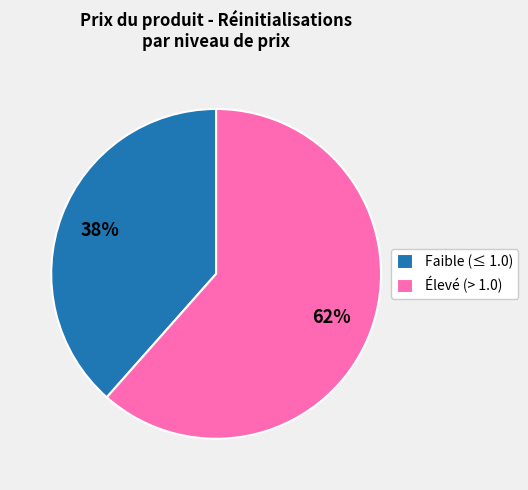

How many slices are in this pie chart?

2